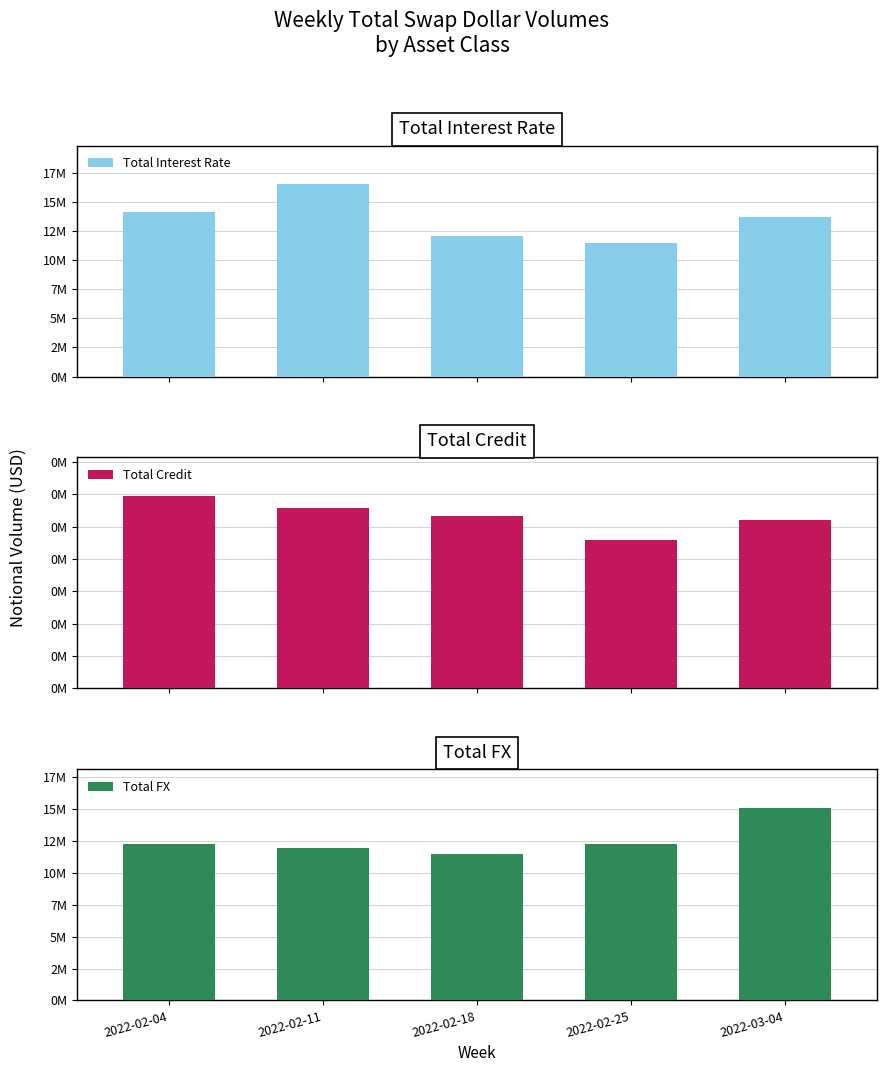

What is the lowest value of the Total Interest Rate series?

11495798